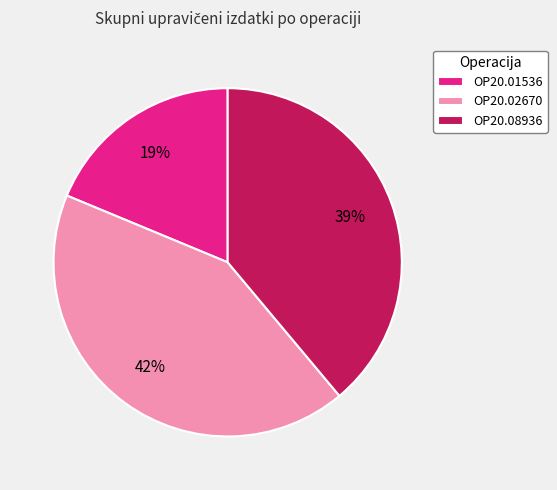

Is the sum of OP20.08936 and OP20.02670 greater than half?

Yes